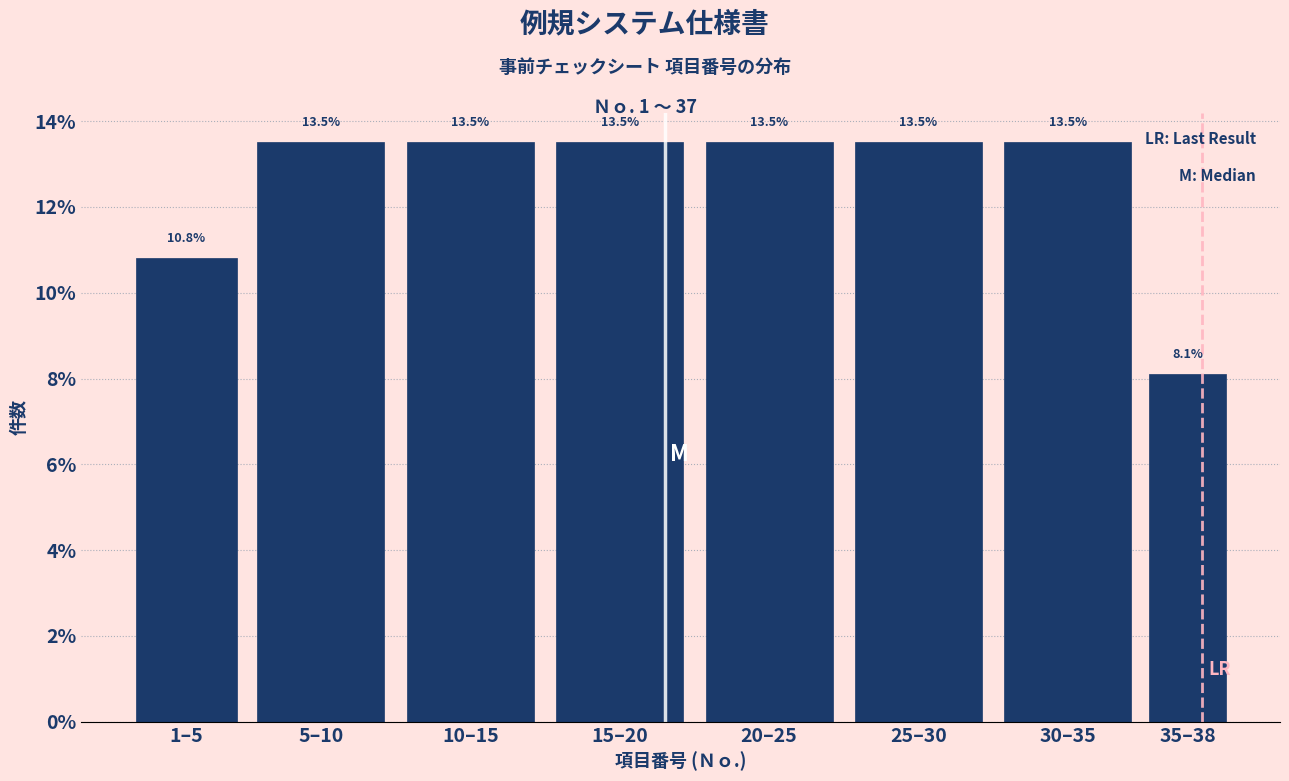

Does the chart contain any negative values?

No